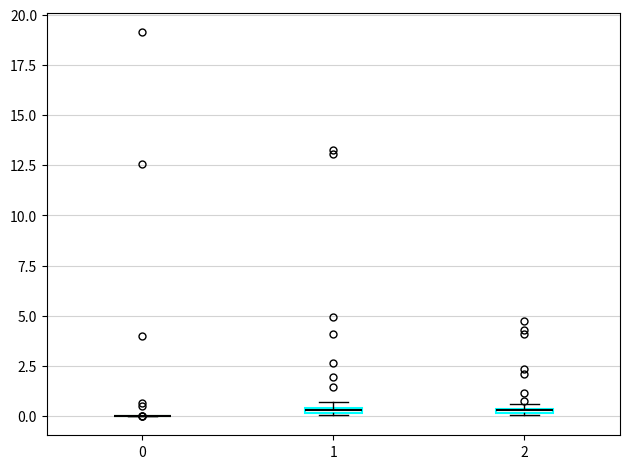

Where is the upper edge of the box at x = 2 on the y-axis? The values are not printed on the chart, so give them approximately, as read against the axis.

0.5